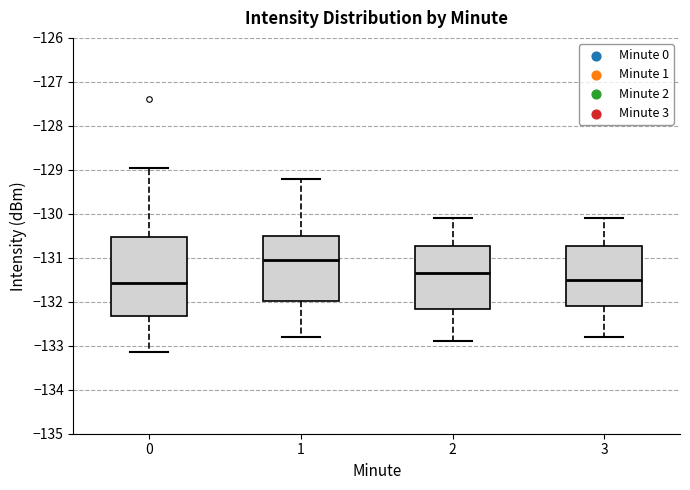

Which box is the tallest, from its lower edge to its upper edge?

0